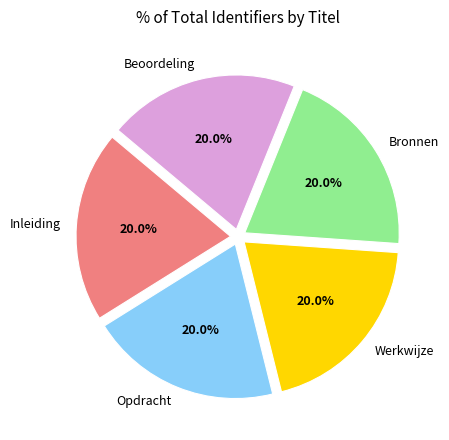

How many slices are in this pie chart?

5